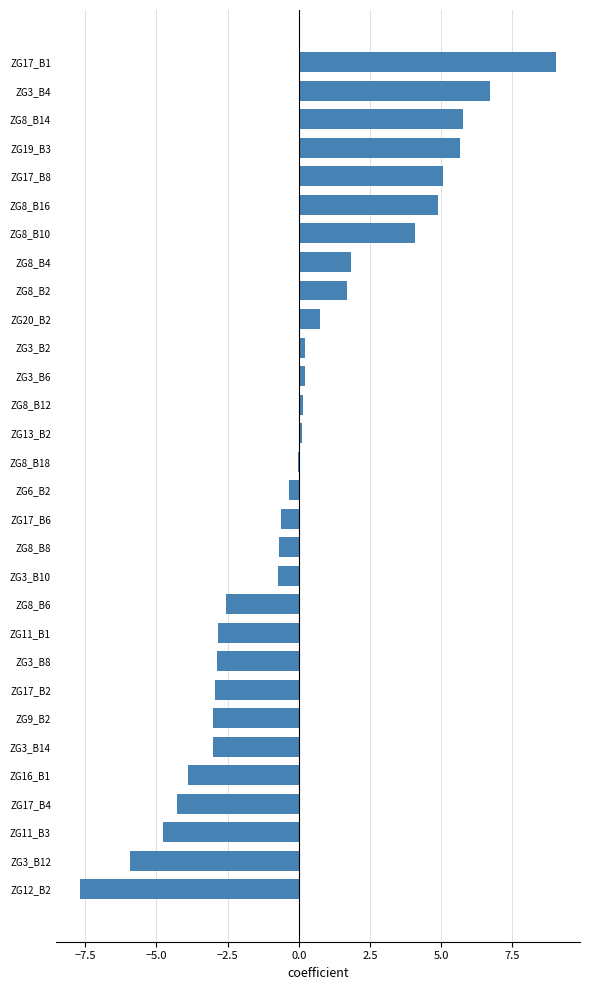

What is the change in value from ZG8_B14 to ZG8_B8?

-6.5